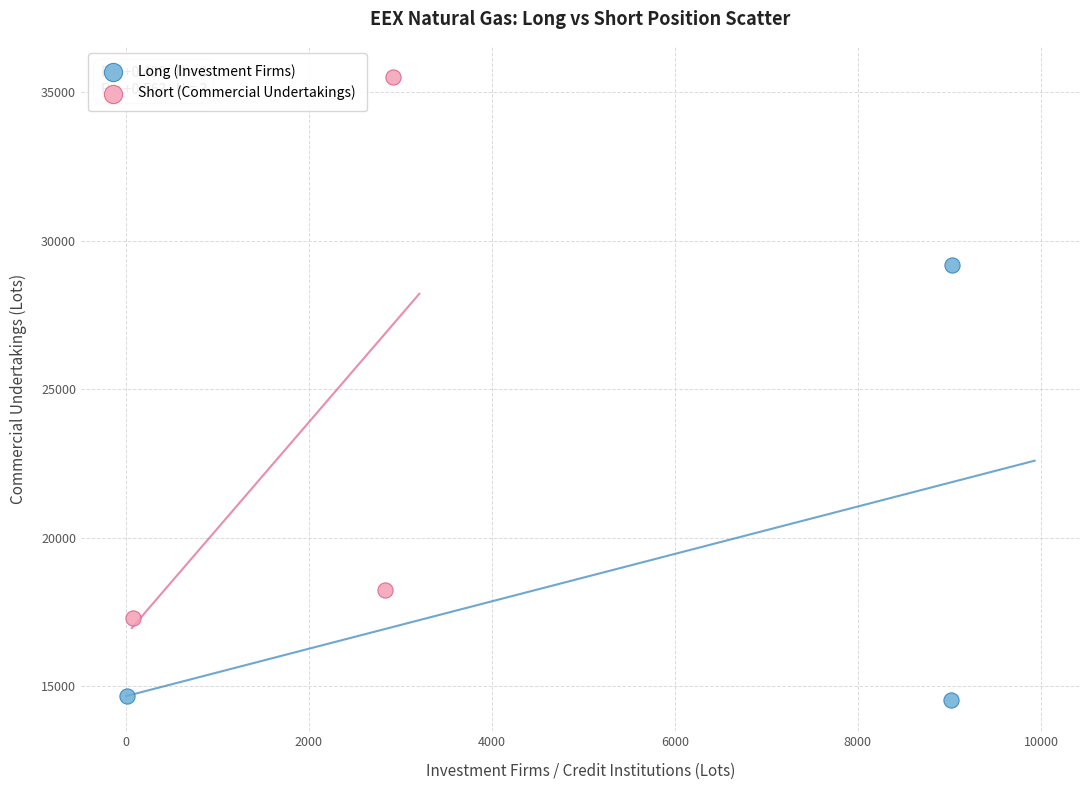

Which series contains the lowest Y value?

Long (Investment Firms)